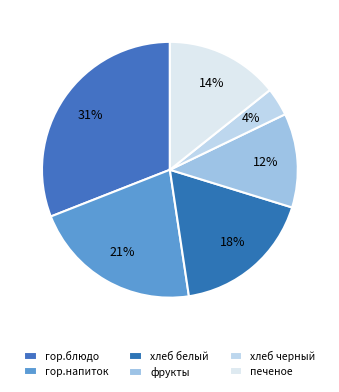

To the nearest percent, what is the combined percentage of фрукты and гор.напиток?

33%